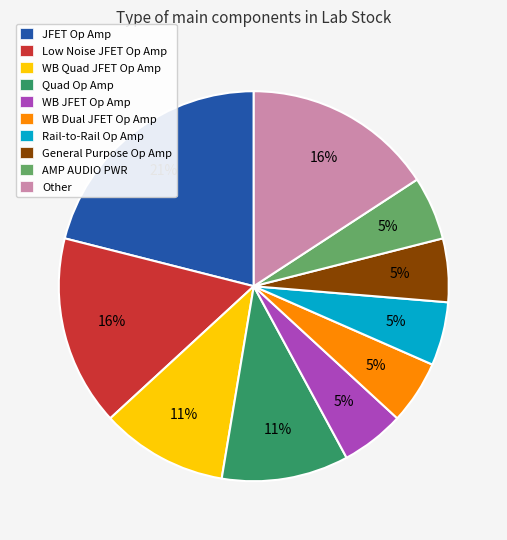

Is Other the majority of the pie?

No